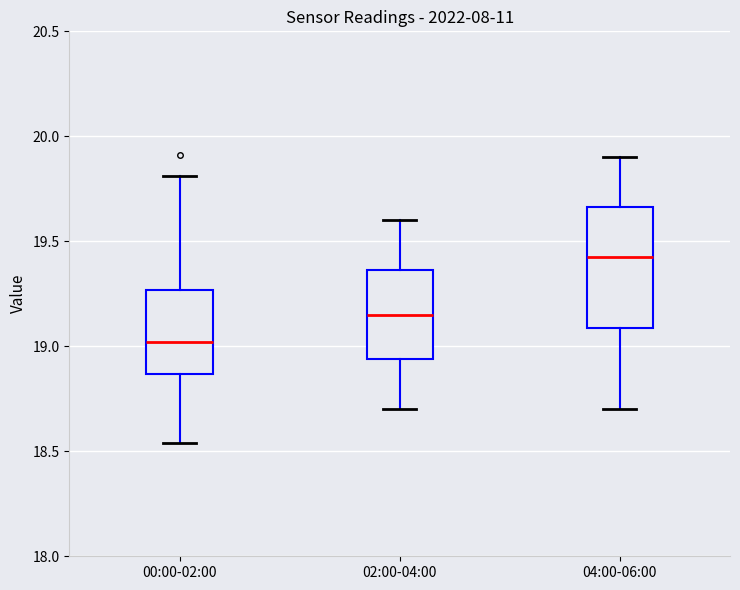

Reading left to right, read every box against the y-axis: the position of its median line, the range the box covers, and the ends of its whiskers. The values are not printed on the chart, so give them approximately, as read against the axis.

00:00-02:00: median 19.00, box 18.85 to 19.25, whiskers 18.55 to 19.80
02:00-04:00: median 19.15, box 18.95 to 19.35, whiskers 18.70 to 19.60
04:00-06:00: median 19.45, box 19.10 to 19.65, whiskers 18.70 to 19.90